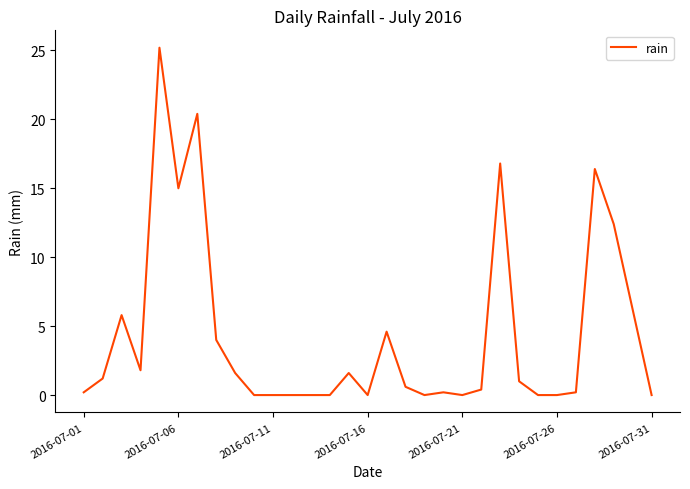

What is the maximum value shown in the chart?

25.2